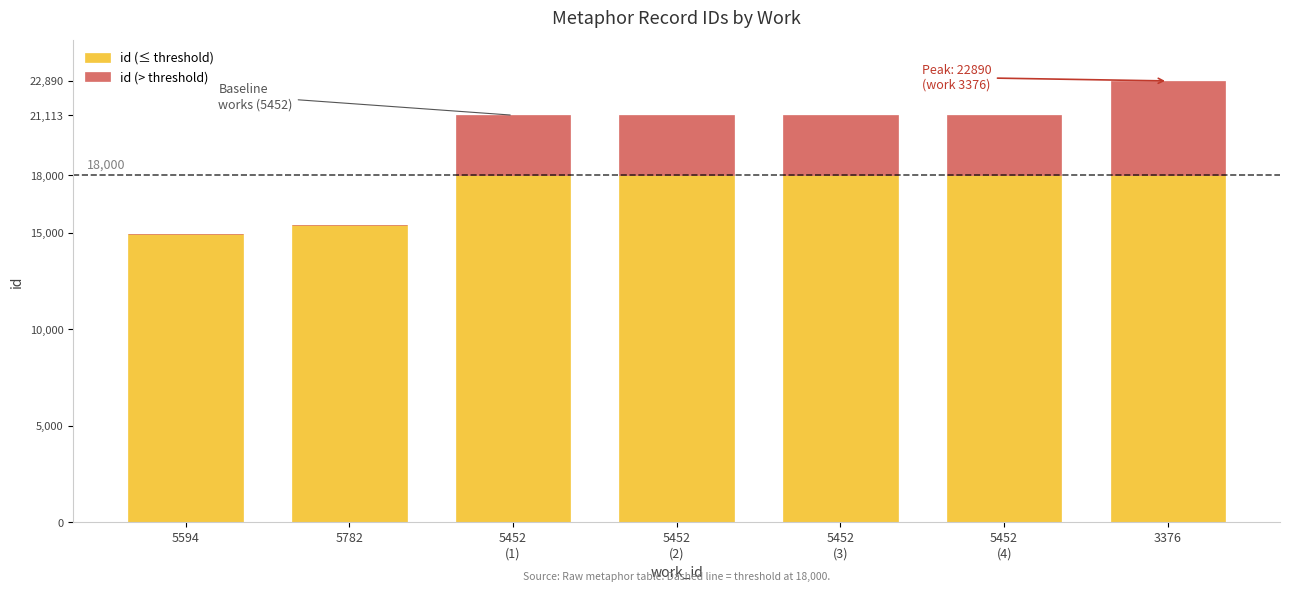

Is it true that id (≤ threshold) equals 29934 at 3376?

False